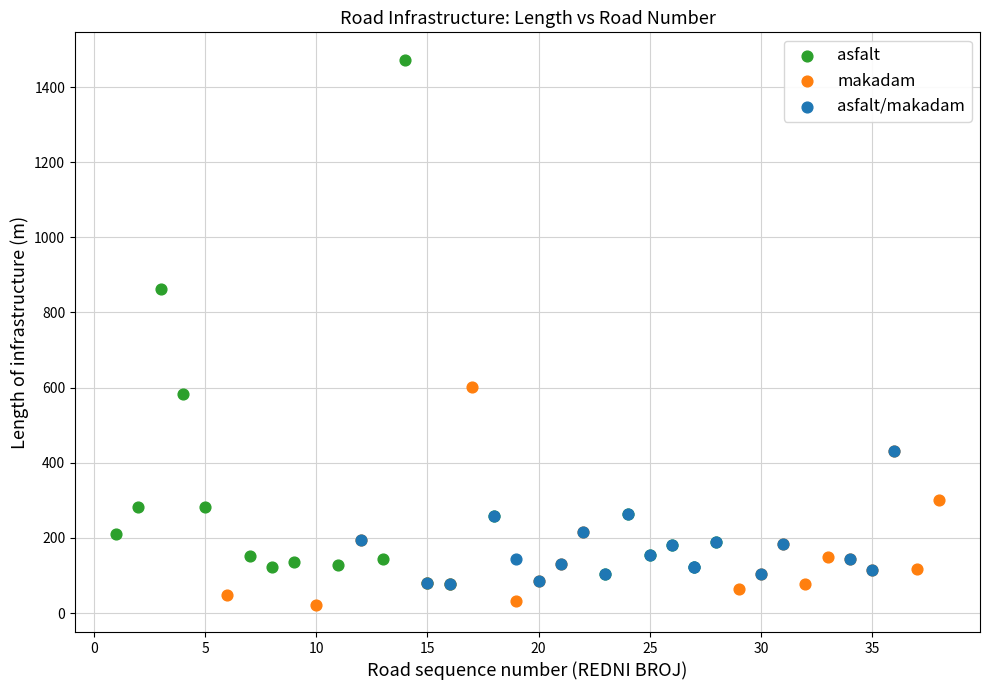

Which series has the largest Y range (max minus min)?

asfalt